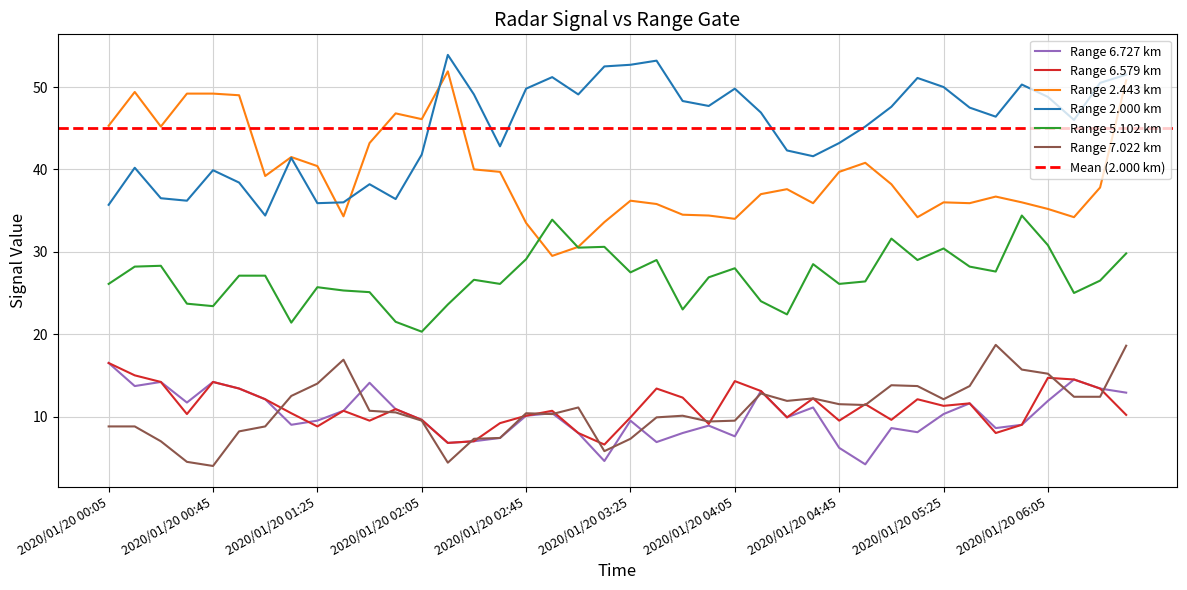

Is this an area chart (filled region under the line)?

No